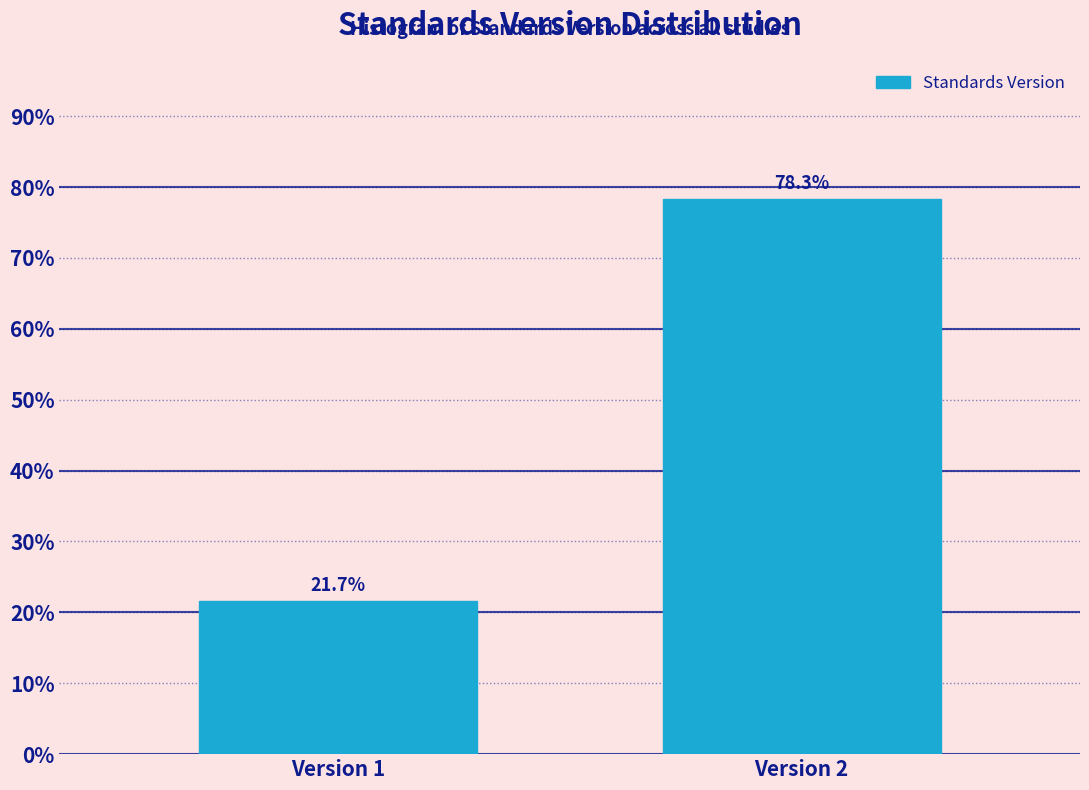

Reading left to right, transcribe all the data shown in this chart.

Version 1=21.7	Version 2=78.3